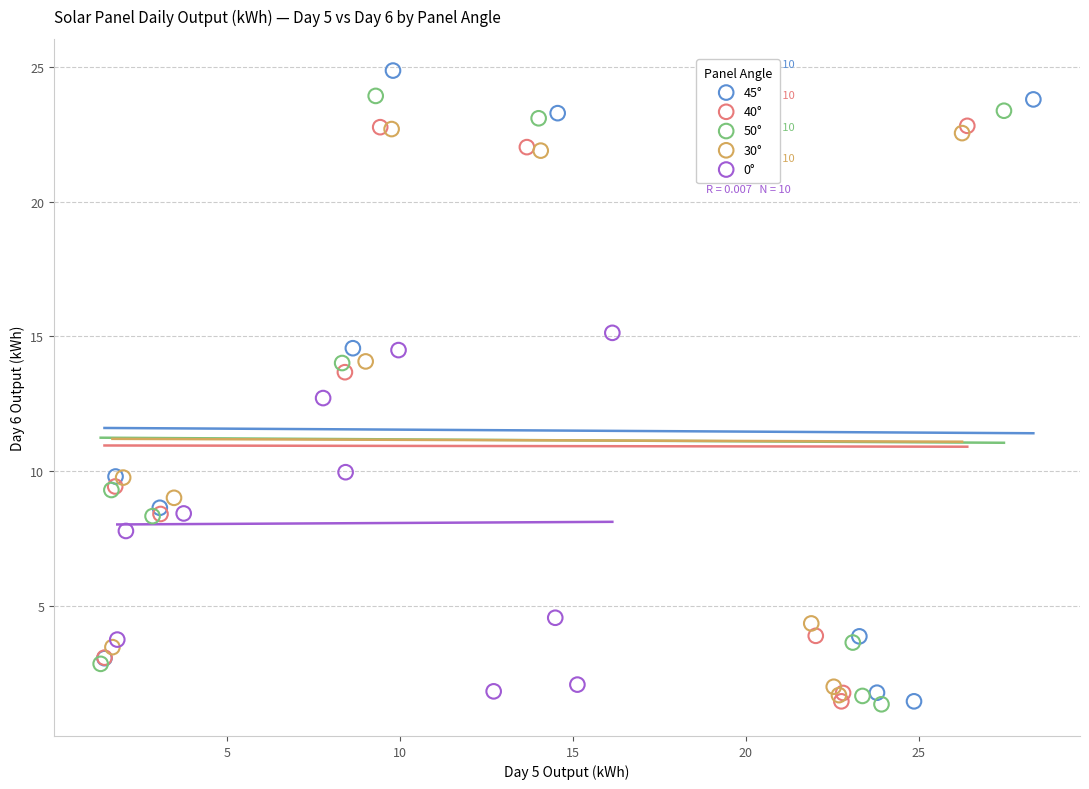

Which series has the widest spread of Y values?

45°